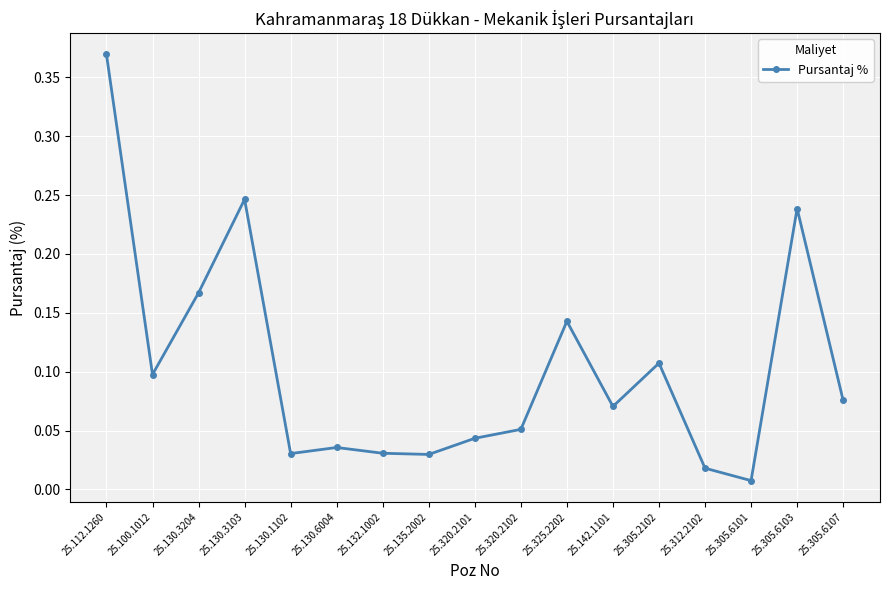

At which category does the chart reach its peak across all series?

25.112.1260